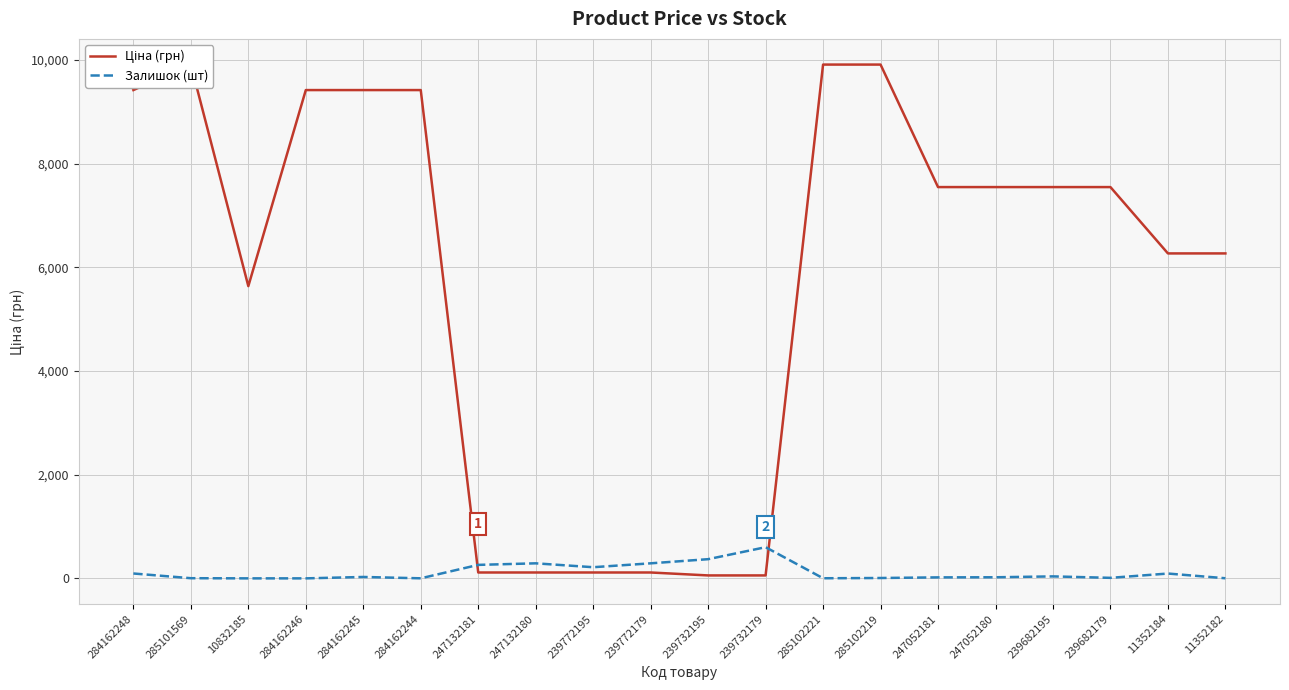

Where is the first local maximum for Залишок (шт)?

284162245